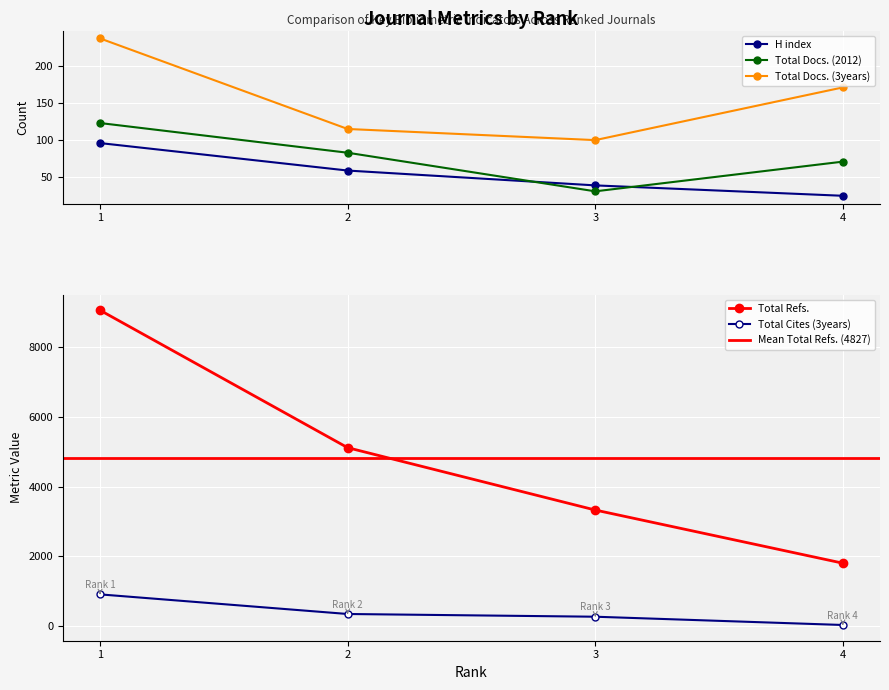

True or false: Total Refs. has more than 0 points higher than both neighbors.

False